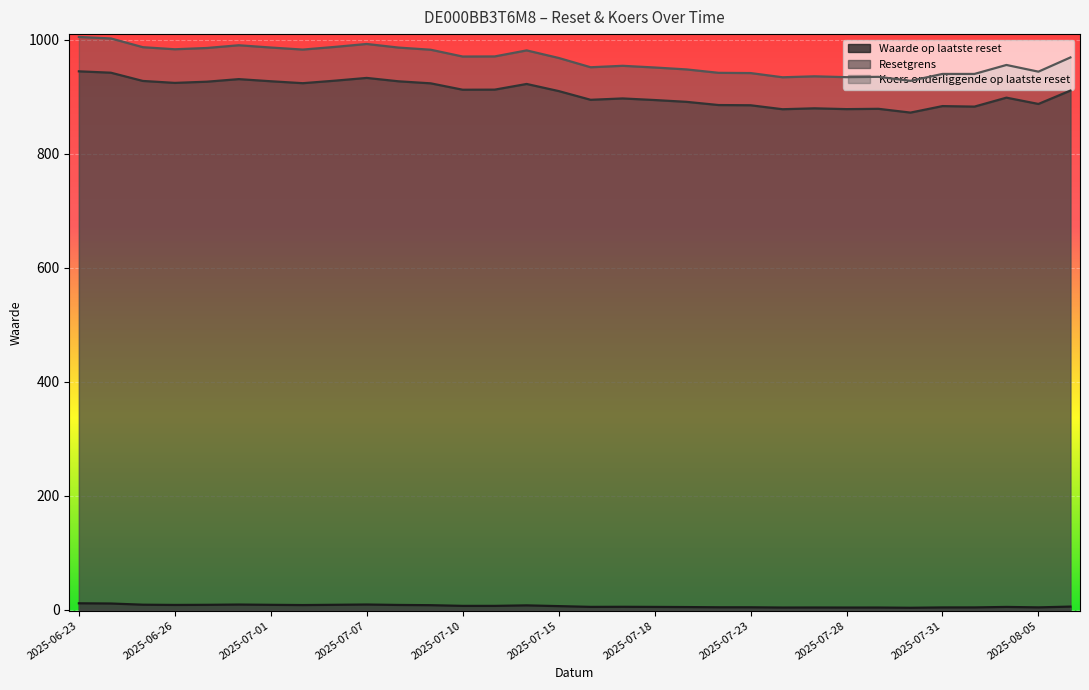

Where is the first local maximum for Waarde op laatste reset?

2025-06-30